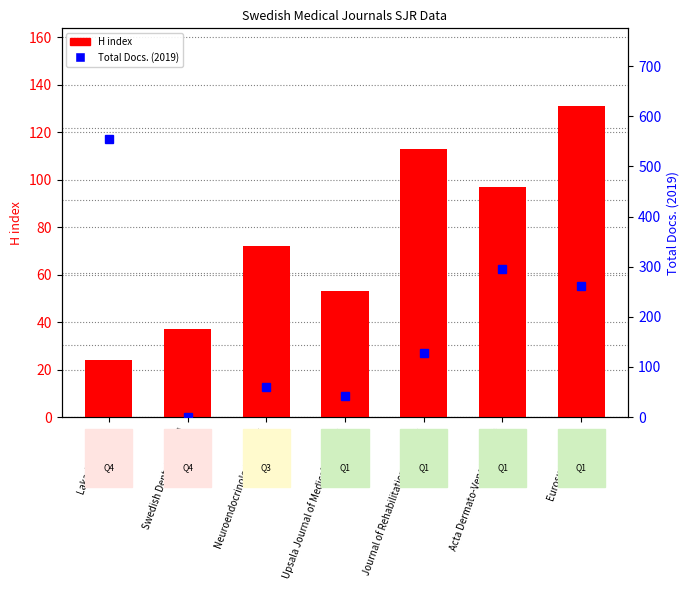

How many series are shown in this chart?

2